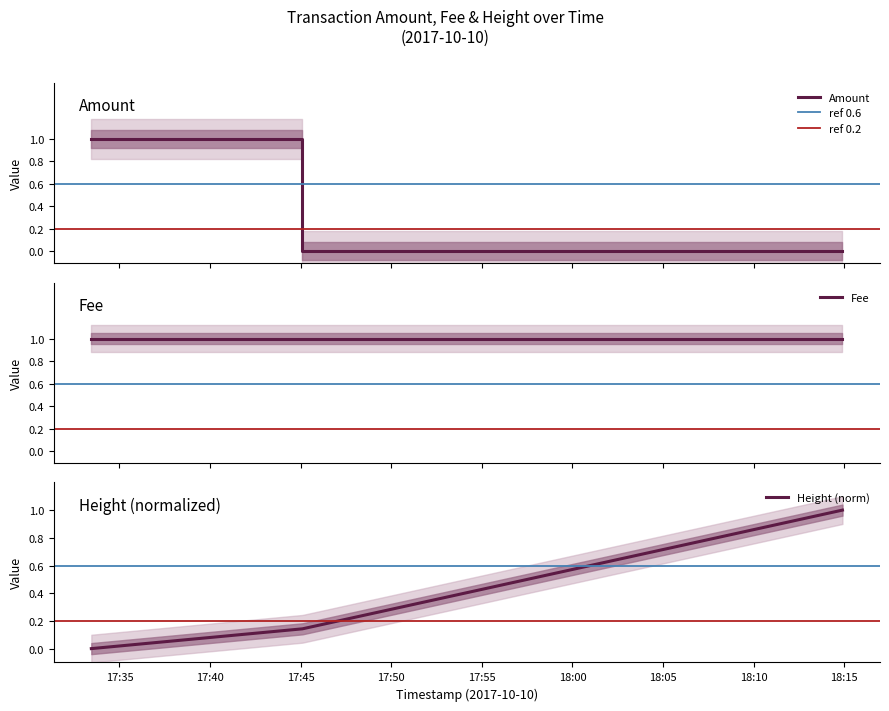

What is the difference between the maximum and second lowest values?

1